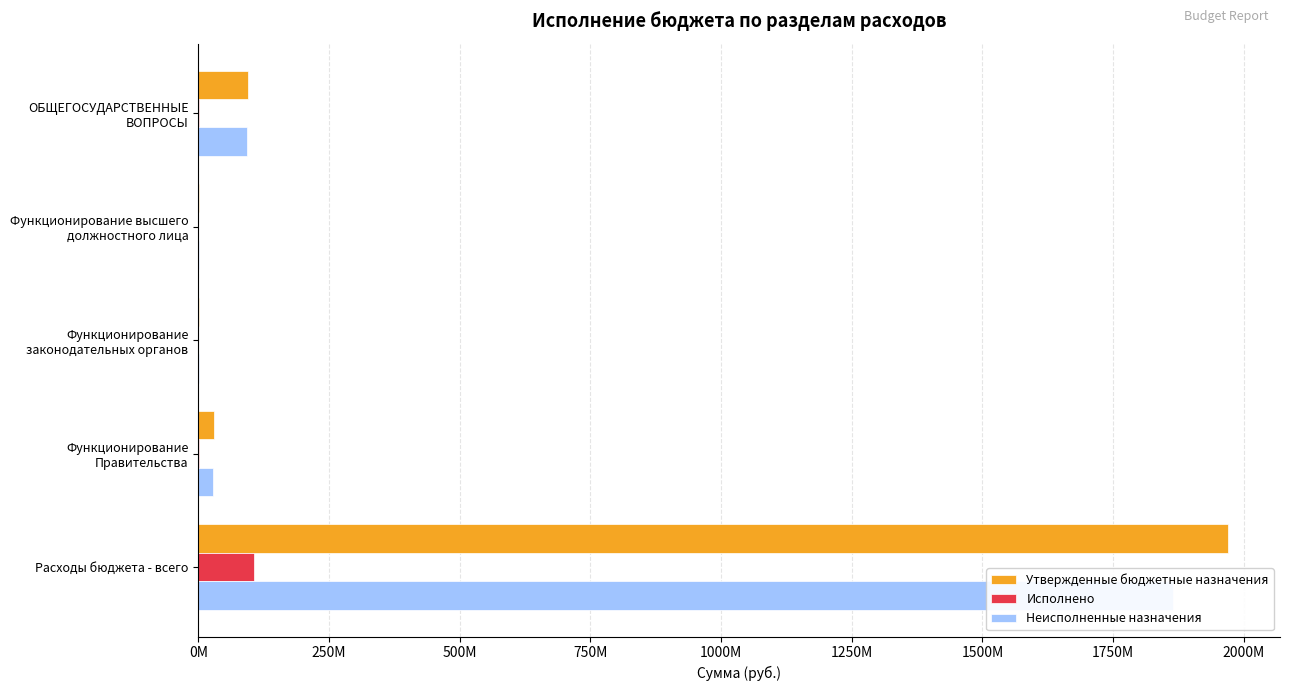

What are all the series names shown in the legend?

Утвержденные бюджетные назначения, Исполнено, Неисполненные назначения